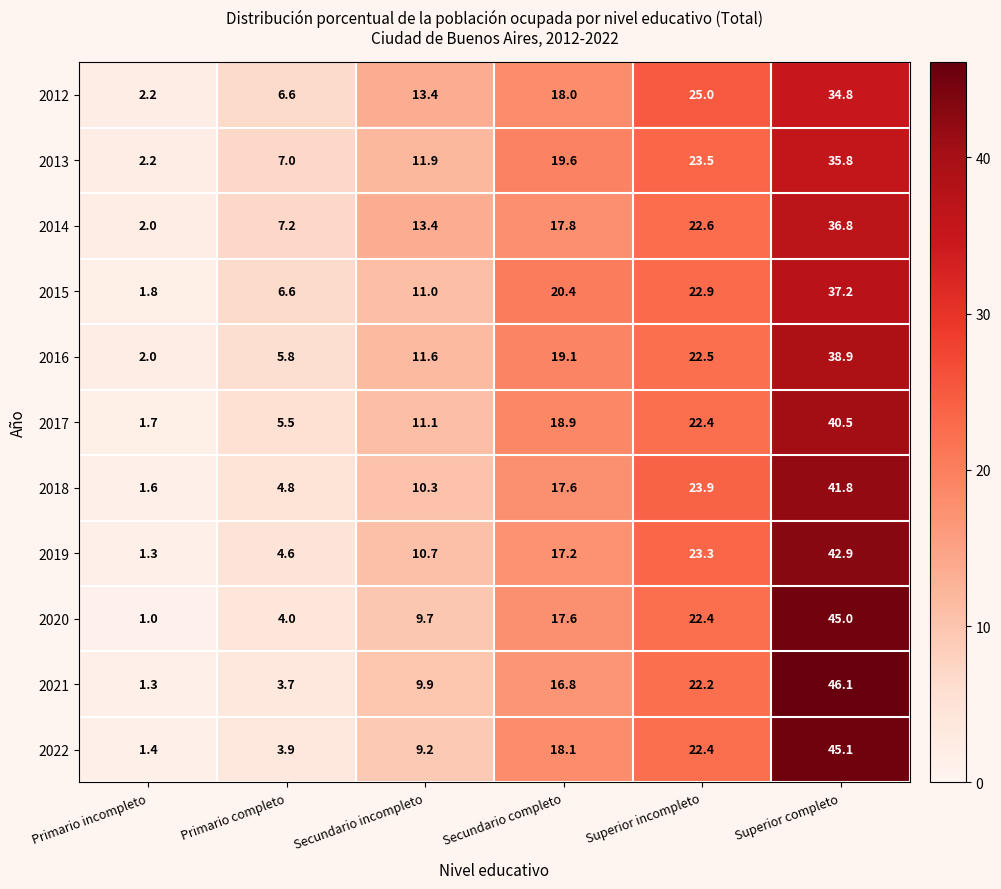

What is the difference between the highest and lowest values at Superior completo?

11.3